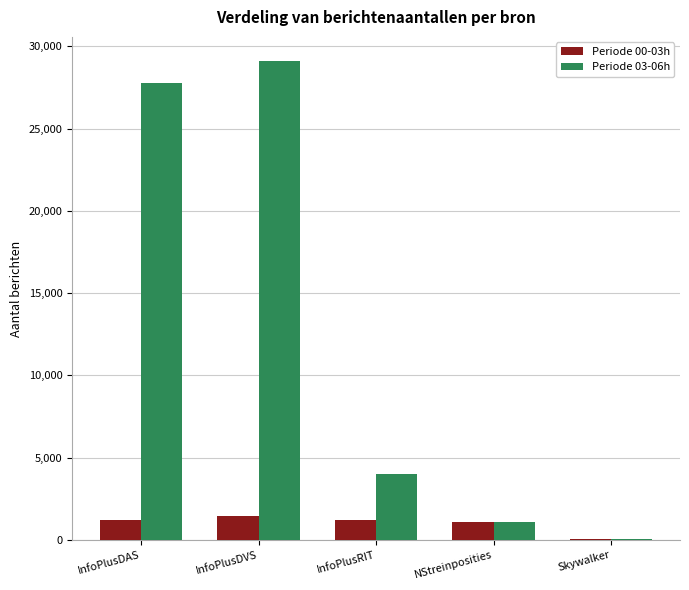

Which series changed the most between InfoPlusRIT and NStreinposities?

Periode 03-06h